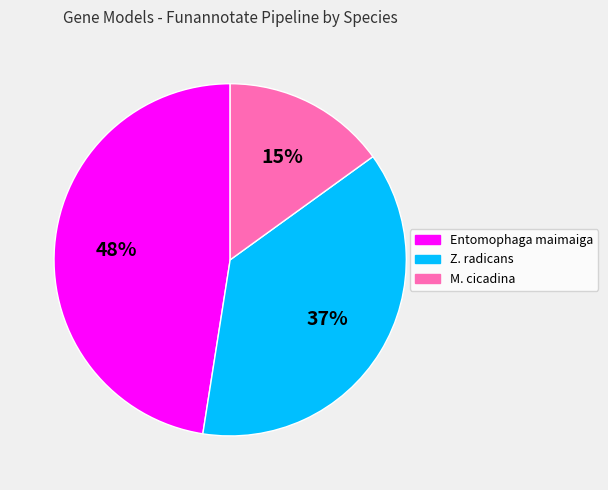

How many segments does this pie chart have?

3